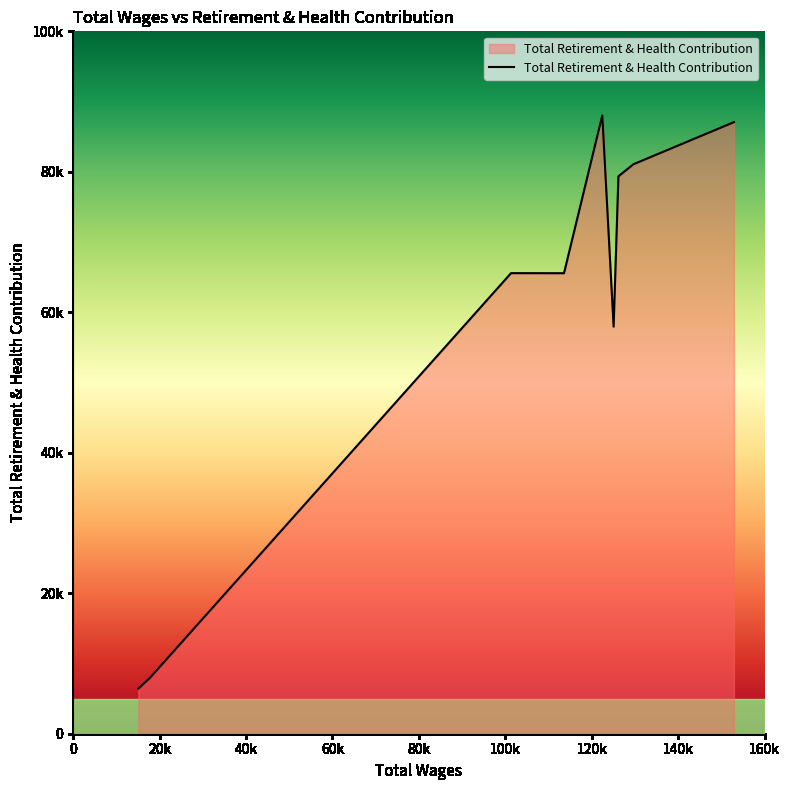

Reading left to right, what are all the values shown in this chart?

152906=87069	129670=81080	126182=79355	125072=57956	122449=88017	113590=65561	101338=65572	17740=7922	15087=6421